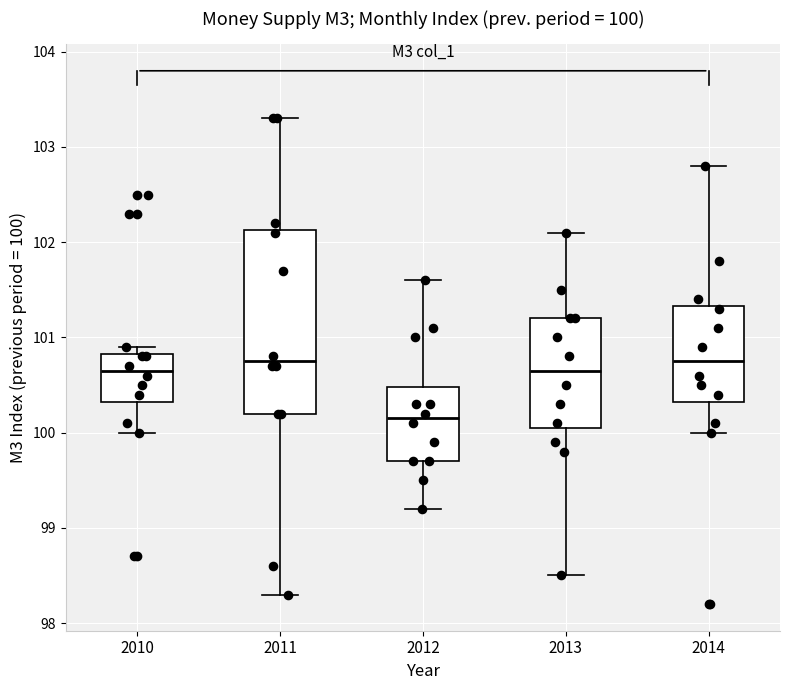

Which box is the tallest, from its lower edge to its upper edge?

2011